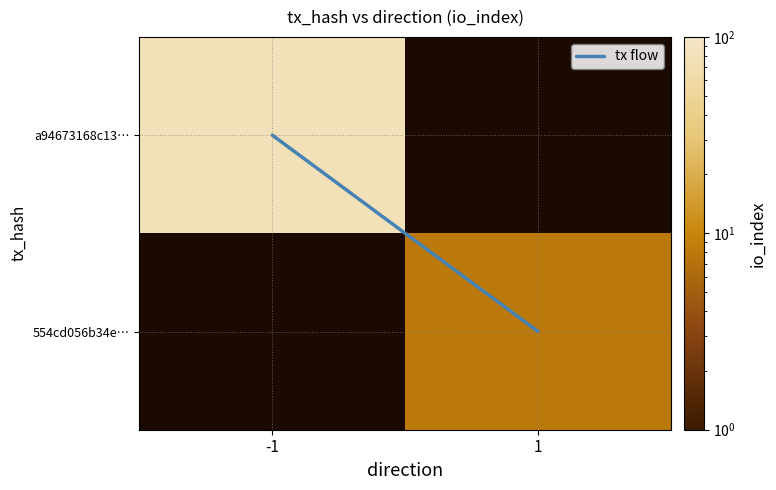

Read the 554cd056b34e… value at 1.

8.0